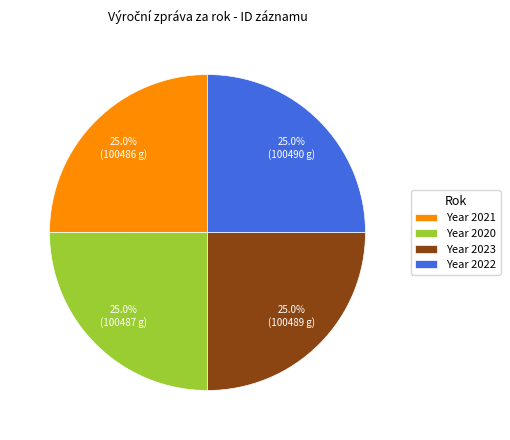

Approximately how many times larger is the value at Year 2021 compared to Year 2023?

1.0